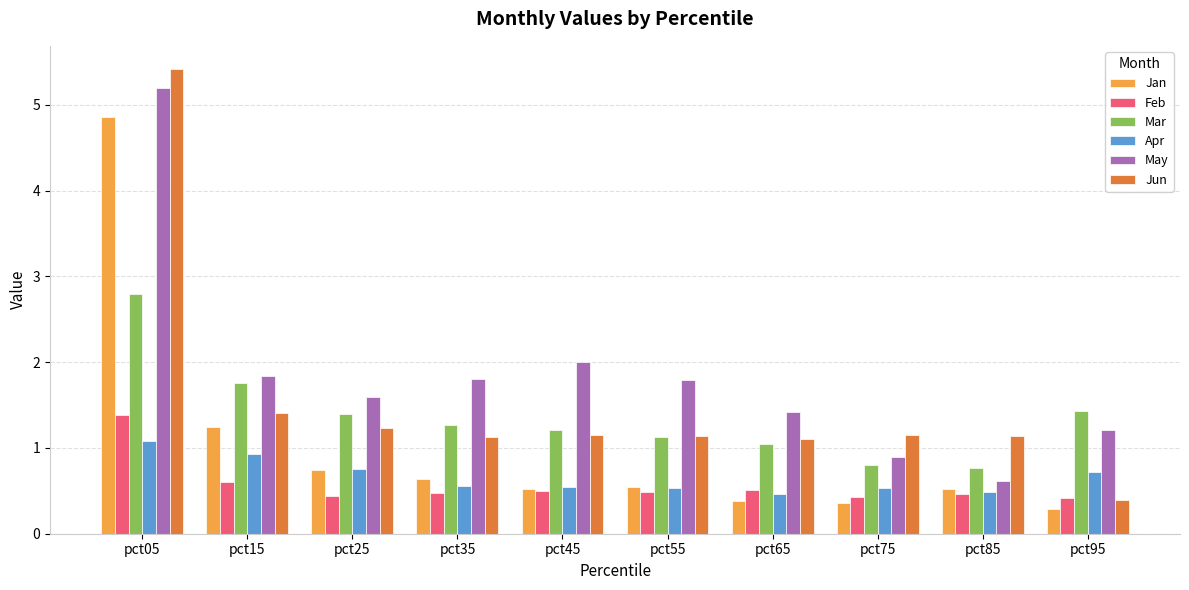

Count the number of data series in this chart.

6